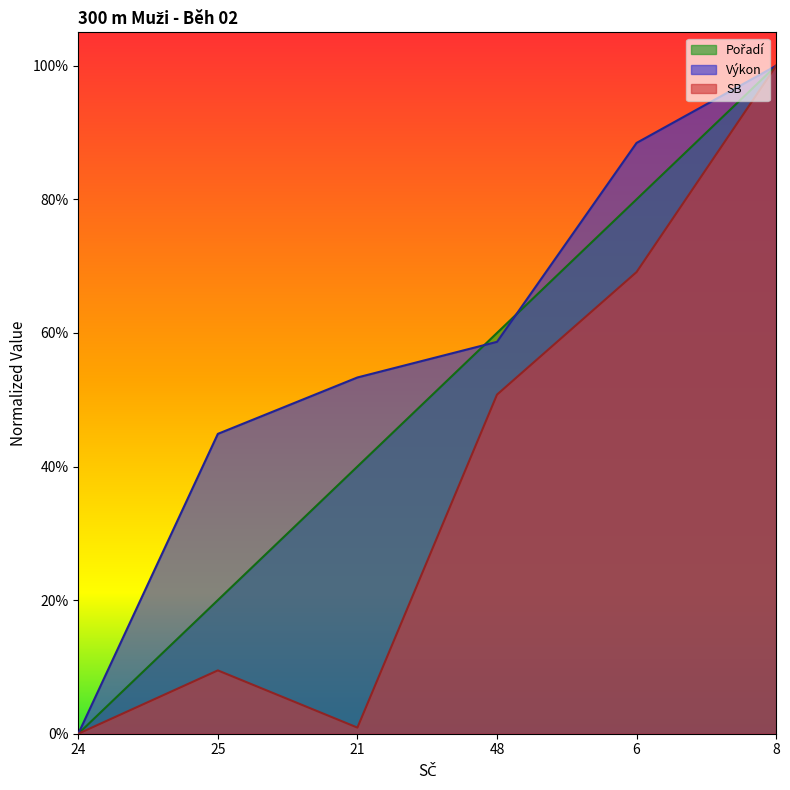

What is the sum of the Pořadí values at 24 and 48?

0.6